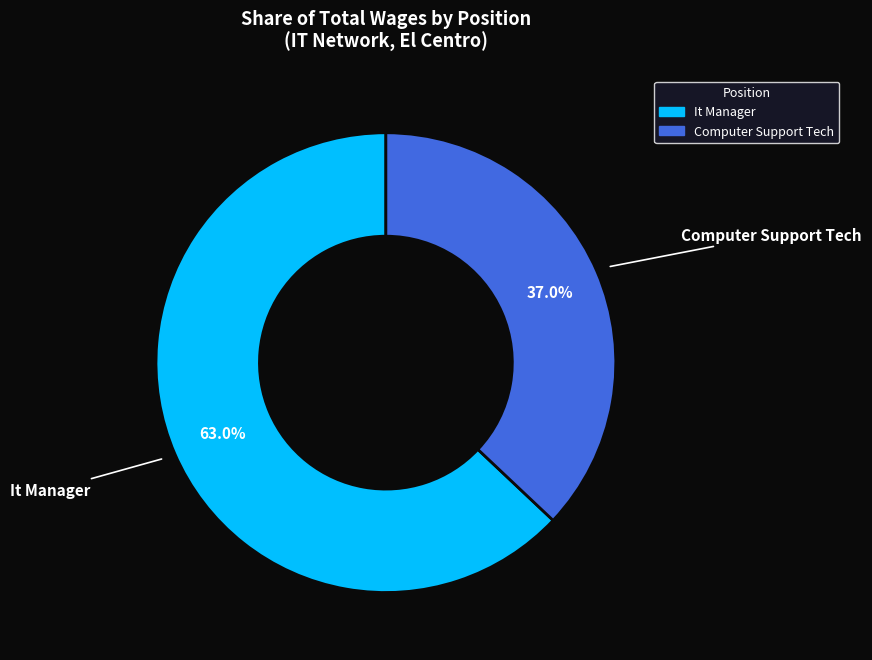

How many segments does this pie chart have?

2